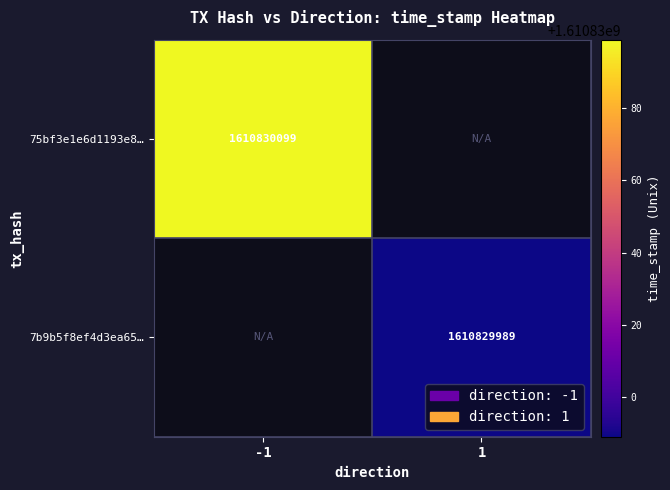

Is the value of 7b9b5f8ef4d3ea659517c4e5b656d55af735921 at time_stamp greater than the value of 75bf3e1e6d1193e8d0d925a5d0877bc13dfa3b8 at time_stamp?

No